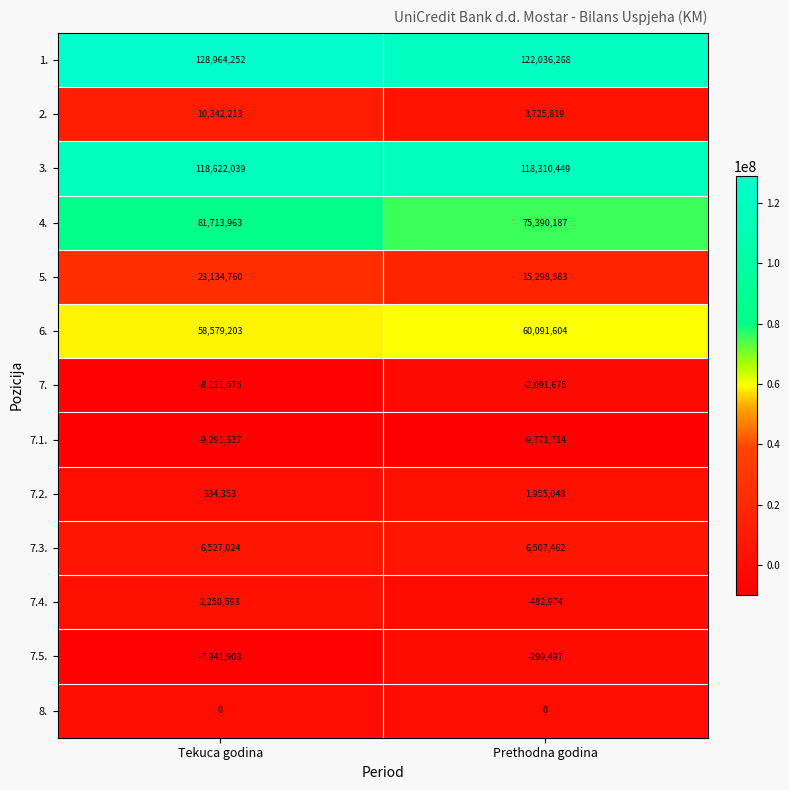

What is the greatest value displayed?

128964252